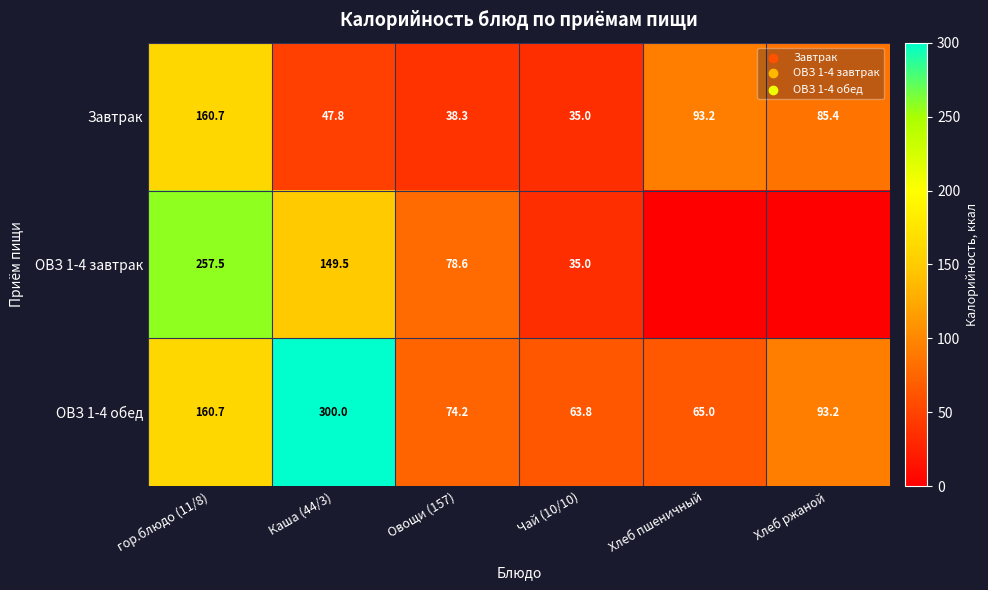

What value does the ОВЗ 1-4 обед series have at Чай (10/10)?

63.8